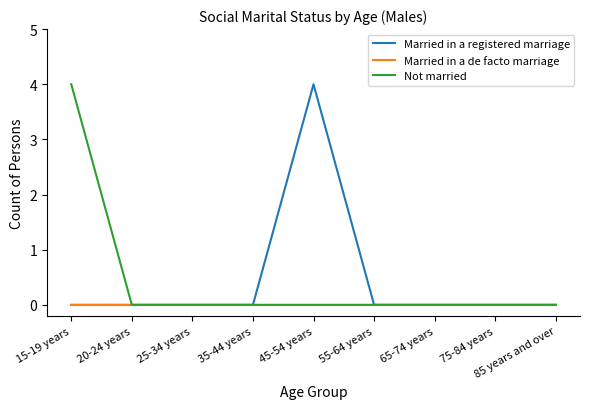

Reading right to left, what are all the values shown in this chart?

Married in a registered marriage: 85 years and over=0	75-84 years=0	65-74 years=0	55-64 years=0	45-54 years=4	35-44 years=0	25-34 years=0	20-24 years=0	15-19 years=0
Married in a de facto marriage: 85 years and over=0	75-84 years=0	65-74 years=0	55-64 years=0	45-54 years=0	35-44 years=0	25-34 years=0	20-24 years=0	15-19 years=0
Not married: 85 years and over=0	75-84 years=0	65-74 years=0	55-64 years=0	45-54 years=0	35-44 years=0	25-34 years=0	20-24 years=0	15-19 years=4